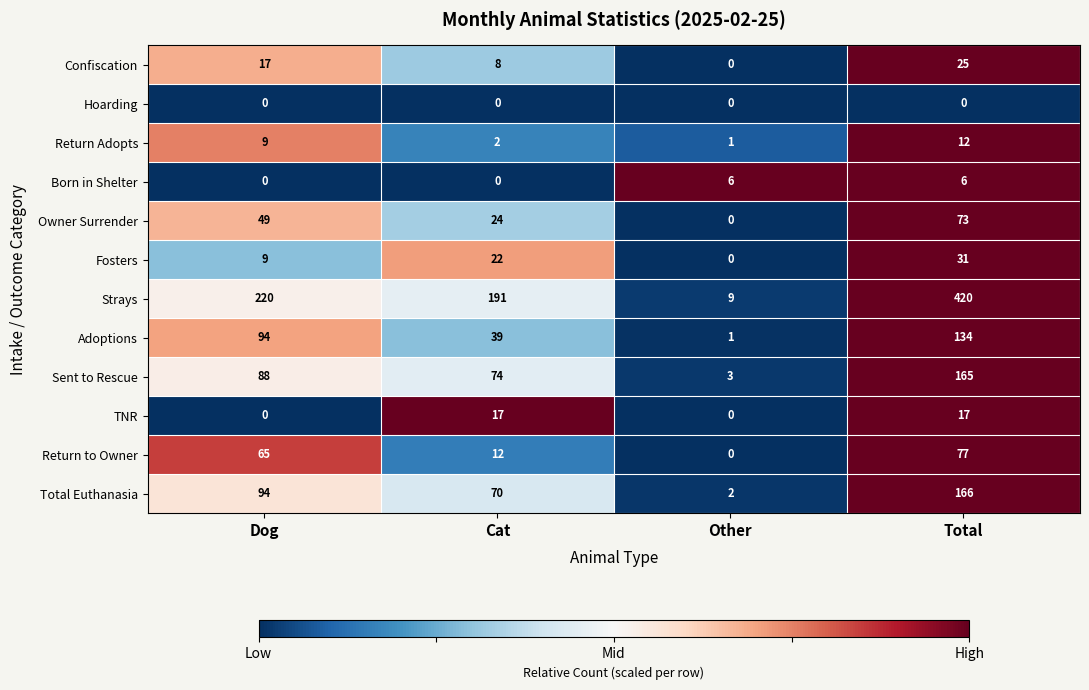

The Confiscation series shows 17 at Dog. True or false?

True